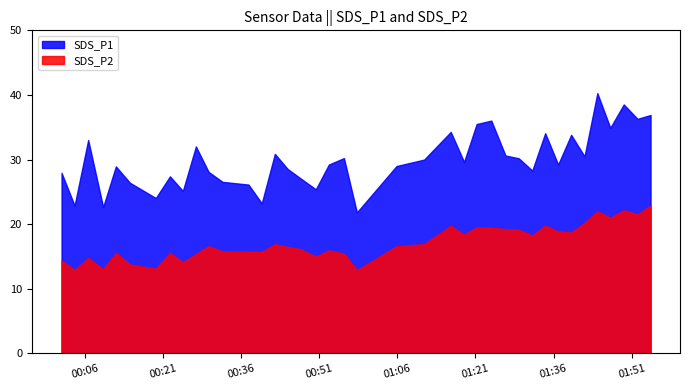

What is the highest value of the SDS_P2 series?

22.9